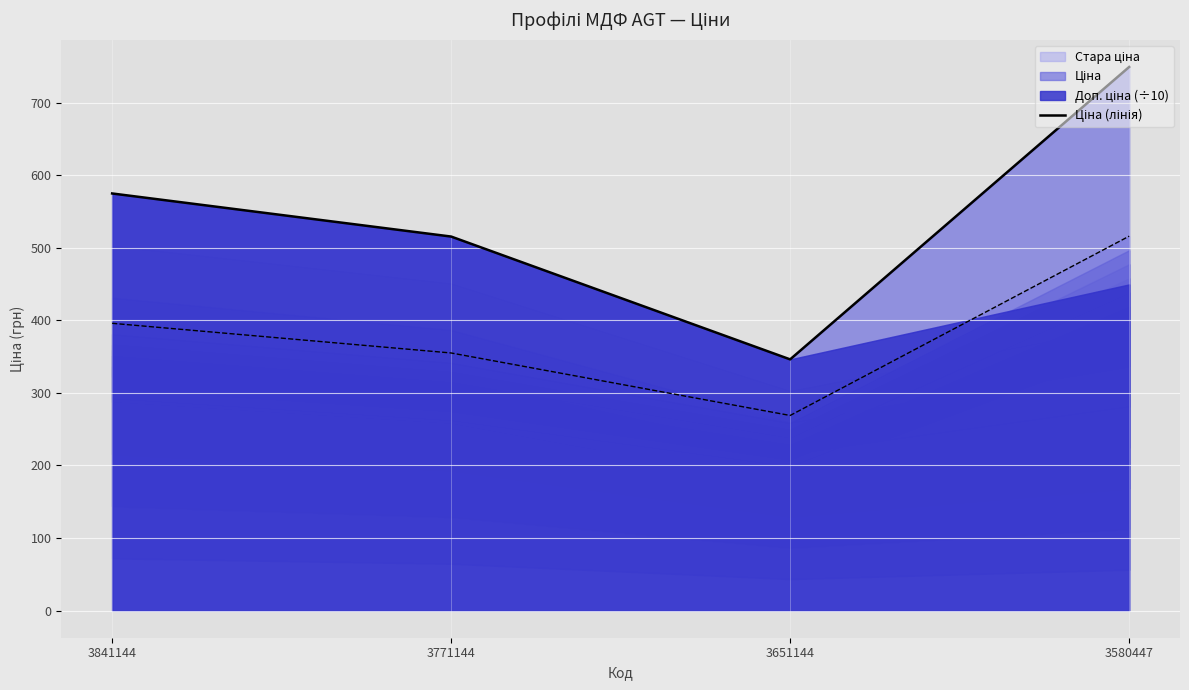

Where does the data first go above 574?

3841144